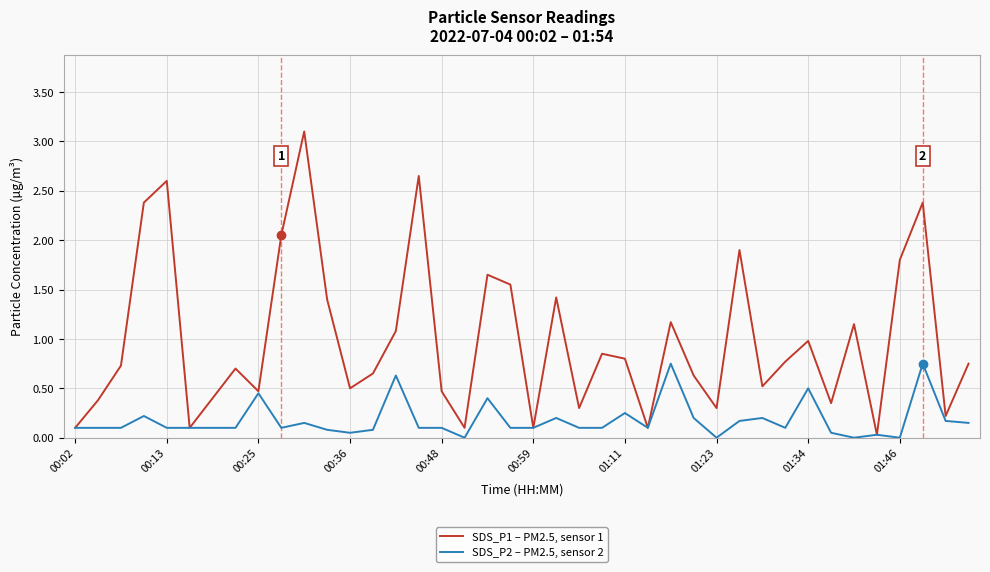

Which series has the widest spread of values?

SDS_P1 – PM2.5, sensor 1